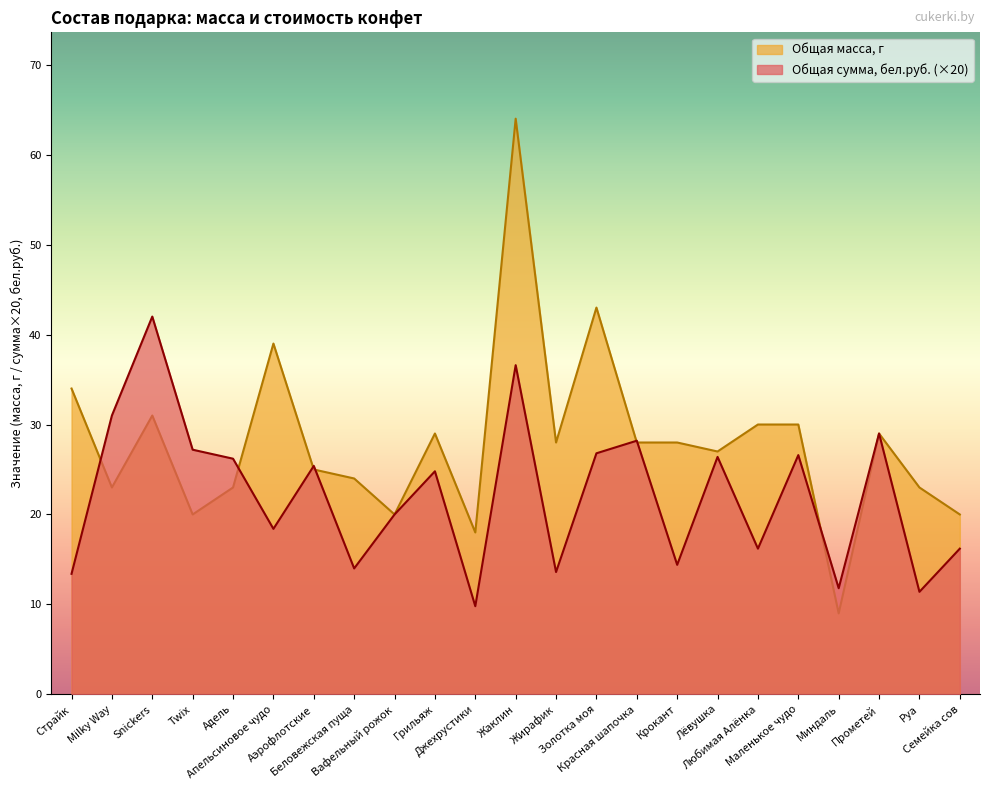

Reading left to right, what are all the values shown in this chart?

Общая сумма, бел.руб.: 13.4	31.0	42.0	27.2	26.2	18.4	25.4	14.0	20.0	24.8	9.8	36.6	13.6	26.8	28.2	14.4	26.4	16.2	26.6	11.8	29.0	11.4	16.2
Общая масса, г: 34.0	23.0	31.0	20.0	23.0	39.0	25.0	24.0	20.0	29.0	18.0	64.0	28.0	43.0	28.0	28.0	27.0	30.0	30.0	9.0	29.0	23.0	20.0